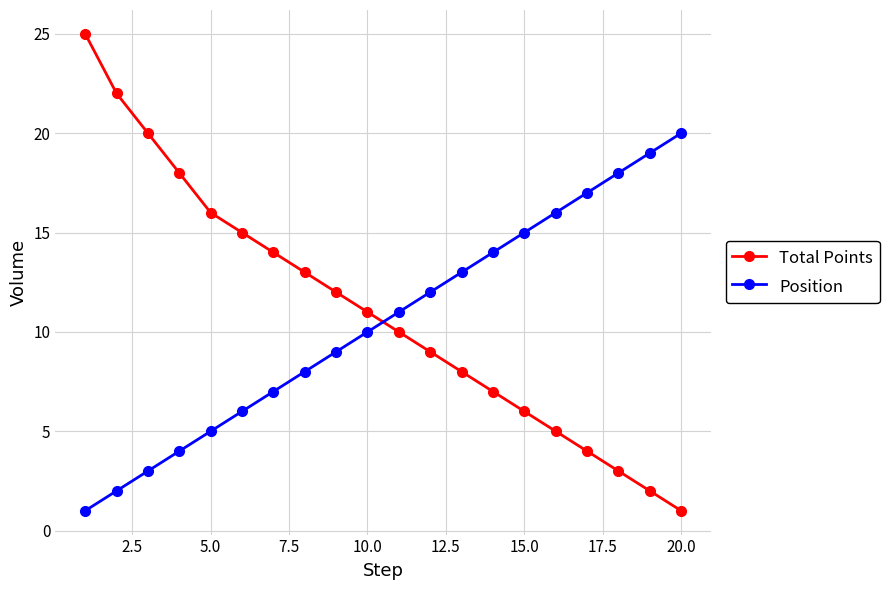

True or false: Total Points and Position intersect in this chart.

True